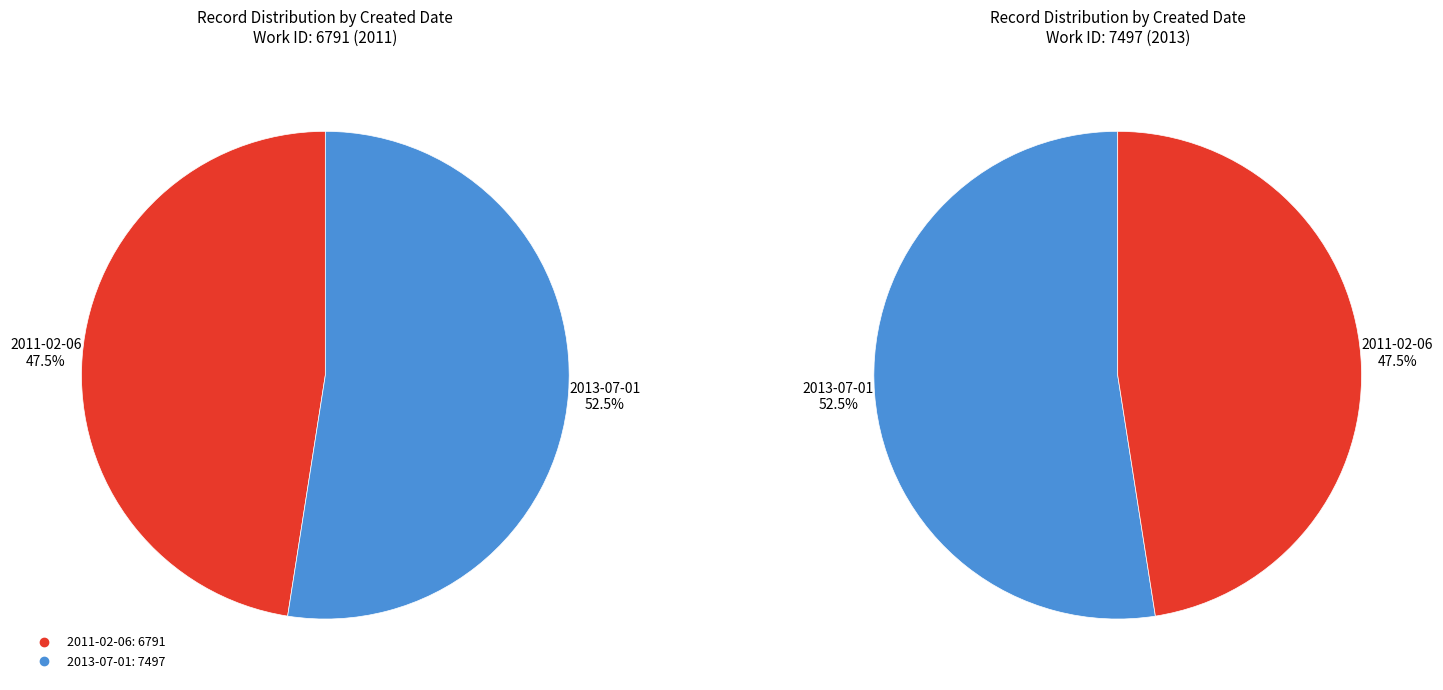

To the nearest percent, what is the difference between the largest and smallest slice percentages?

5%